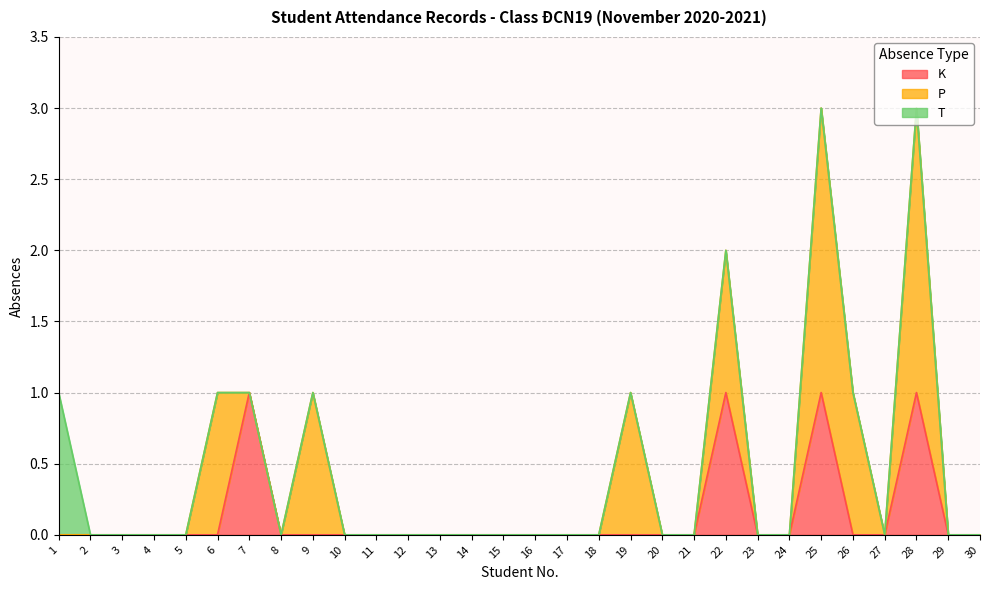

Between 9 and 26, which series saw the biggest shift?

K